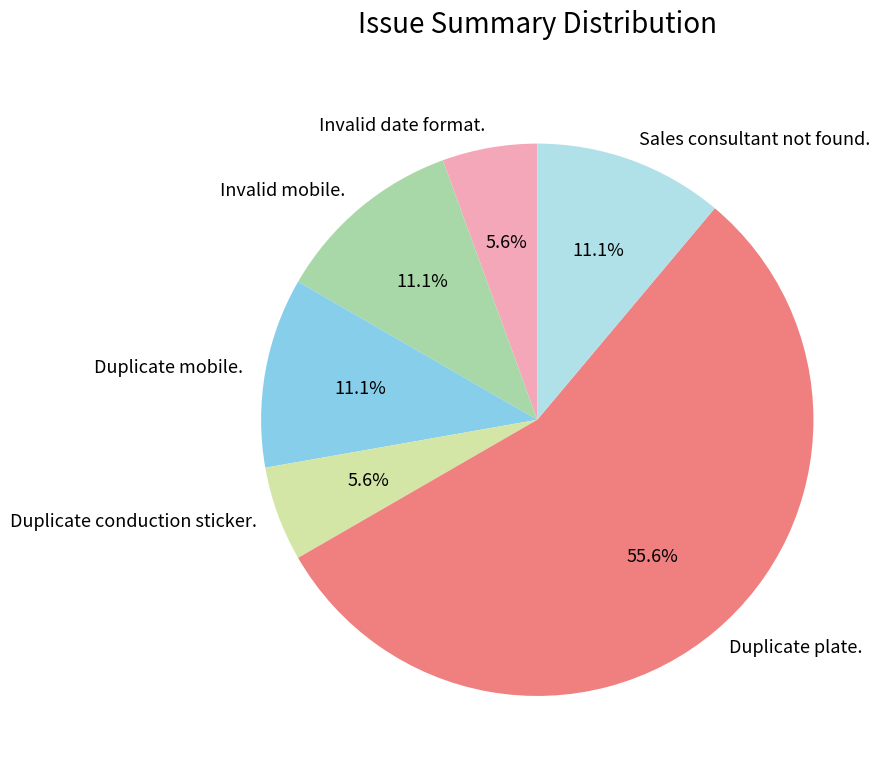

Does Duplicate plate. account for over 50% of the chart?

Yes